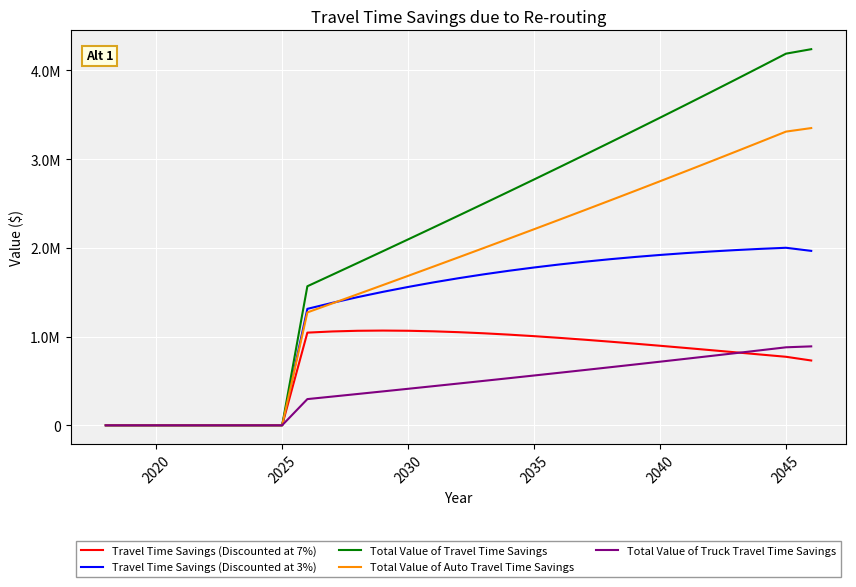

Which series has the largest total across all categories?

Total Value of Travel Time Savings